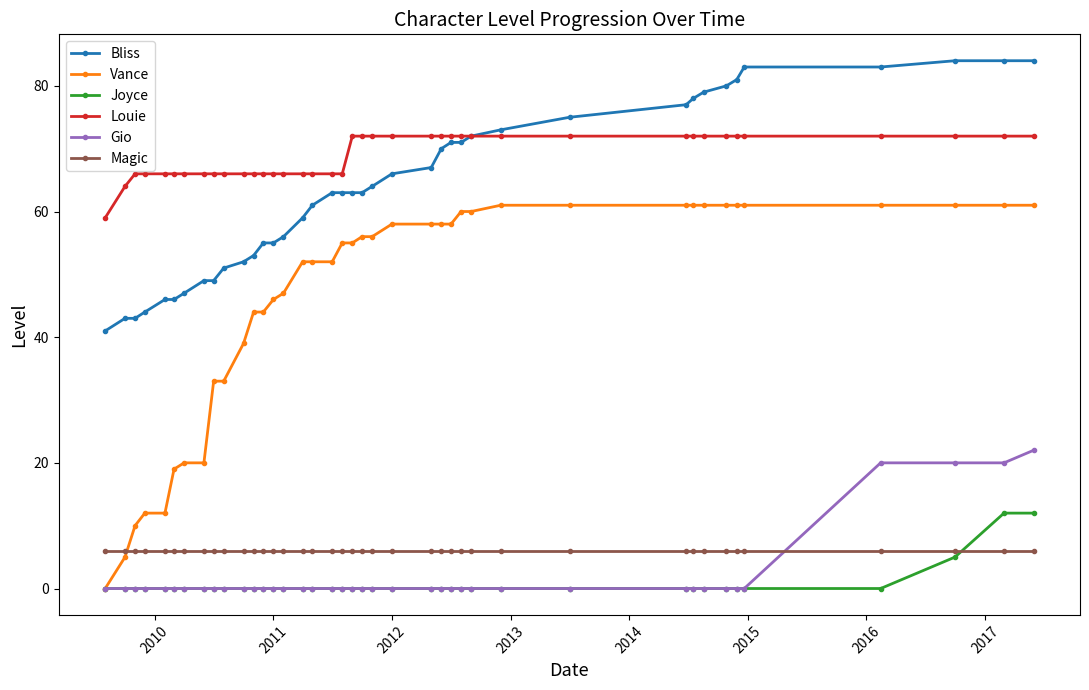

Rank the series by their maximum value, from lowest to highest.

Magic, Joyce, Gio, Vance, Louie, Bliss